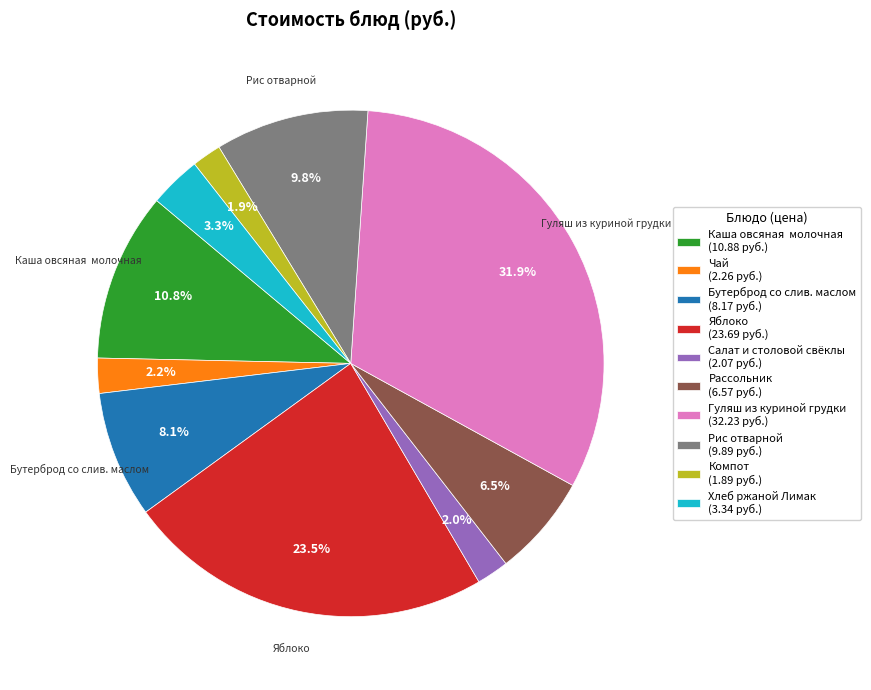

Does any single category account for the majority?

No